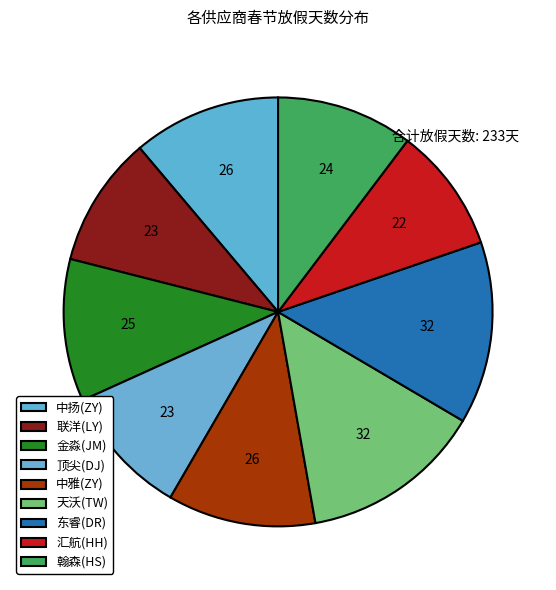

Count the number of slices in the pie.

9